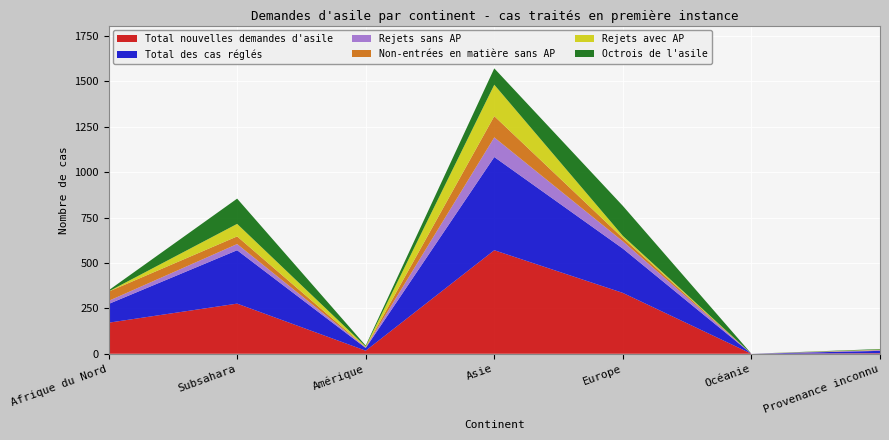

Reading left to right, extract all data points from this chart.

Total nouvelles demandes d'asile: Afrique du Nord=171	Subsahara=276	Amérique=17	Asie=570	Europe=335	Océanie=0	Provenance inconnu=3
Total des cas réglés: Afrique du Nord=103	Subsahara=294	Amérique=15	Asie=513	Europe=244	Océanie=0	Provenance inconnu=13
Rejets sans AP: Afrique du Nord=17	Subsahara=34	Amérique=3	Asie=108	Europe=40	Océanie=0	Provenance inconnu=4
Non-entrées en matière sans AP: Afrique du Nord=51	Subsahara=42	Amérique=1	Asie=117	Europe=18	Océanie=0	Provenance inconnu=1
Rejets avec AP: Afrique du Nord=1	Subsahara=69	Amérique=4	Asie=173	Europe=12	Océanie=0	Provenance inconnu=2
Octrois de l'asile: Afrique du Nord=6	Subsahara=139	Amérique=5	Asie=90	Europe=165	Océanie=0	Provenance inconnu=3